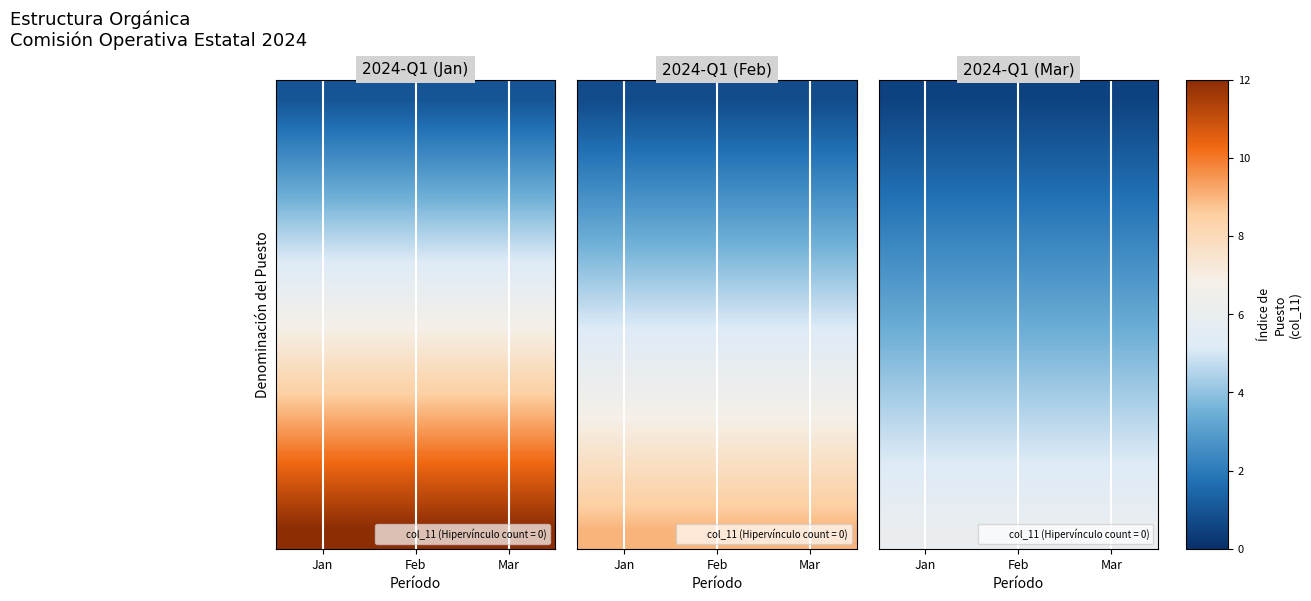

At which category is the sum across all series the highest?

Jan